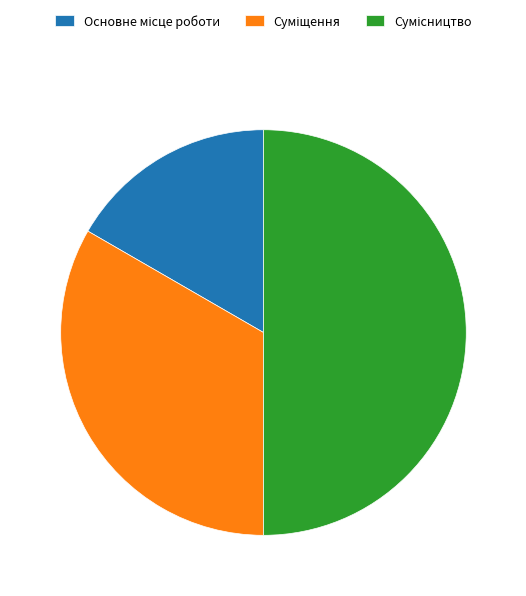

To the nearest percent, what portion does Основне місце роботи represent?

17%